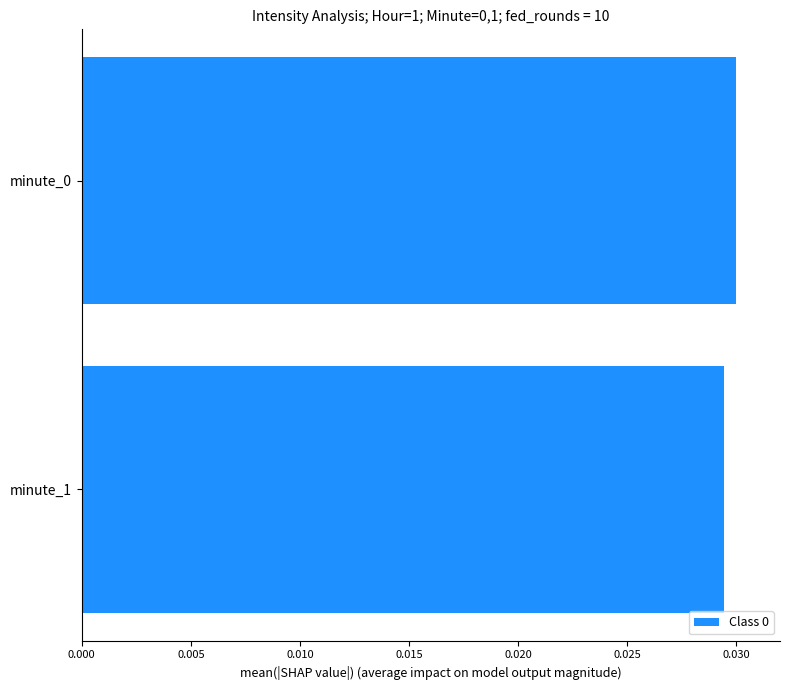

True or false: the data shows 0.1 at minute_0.

False